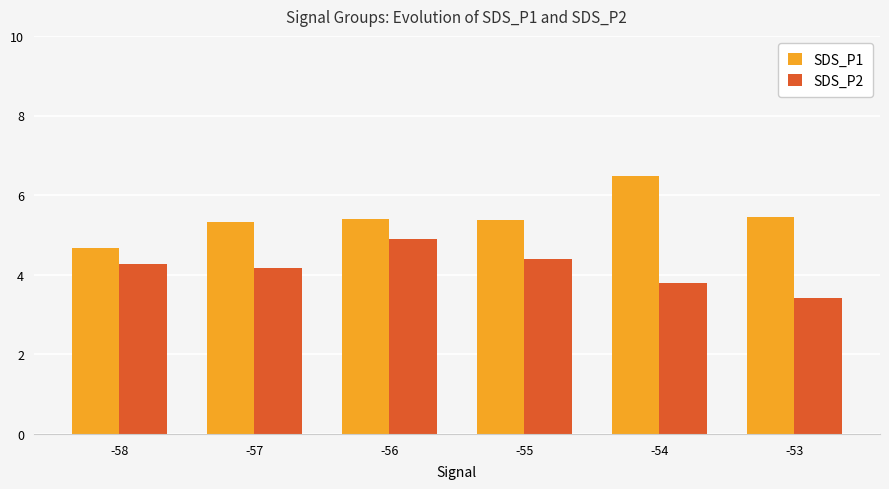

Which category has the highest value in the SDS_P1 series?

-54